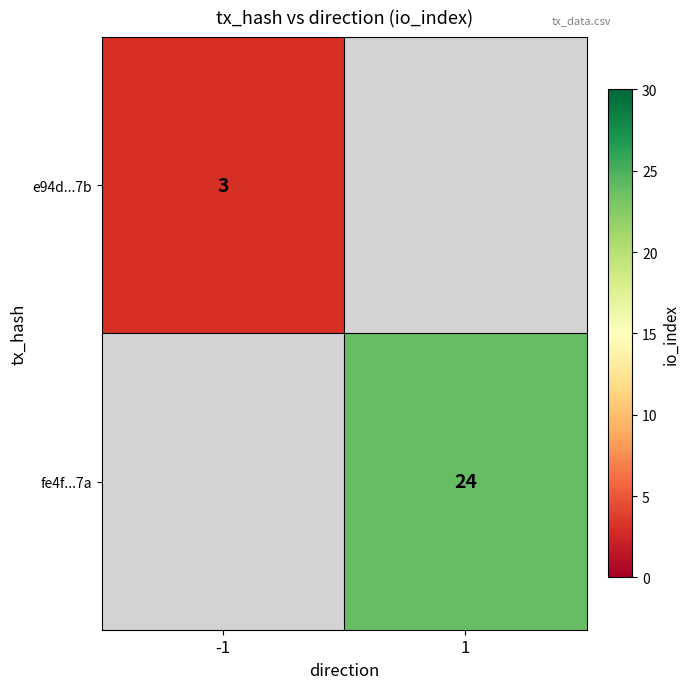

The fe4f...7a series shows 37 at 1. True or false?

False